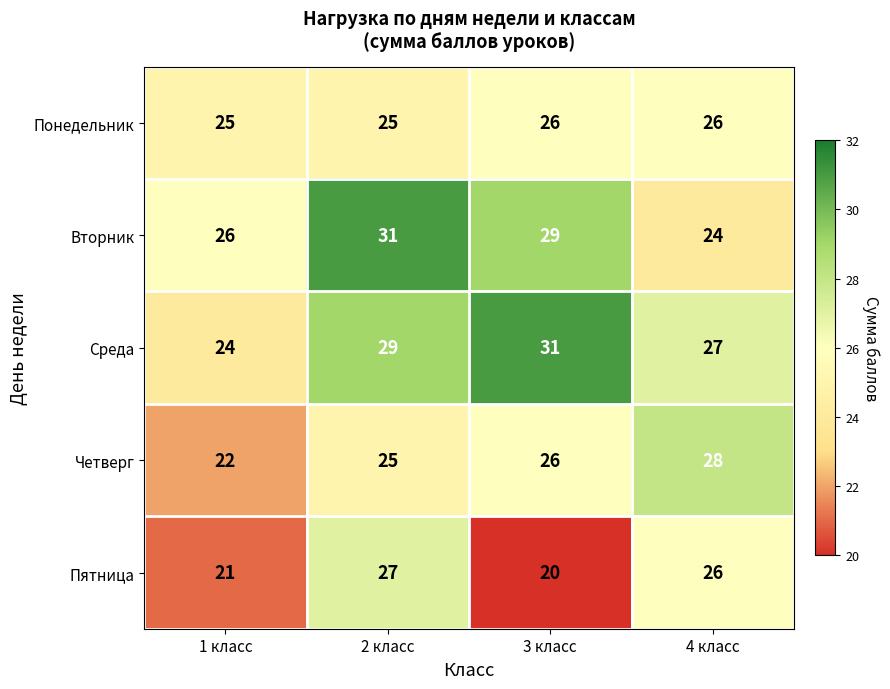

What is the spread (max minus min) of values at 1 класс?

5